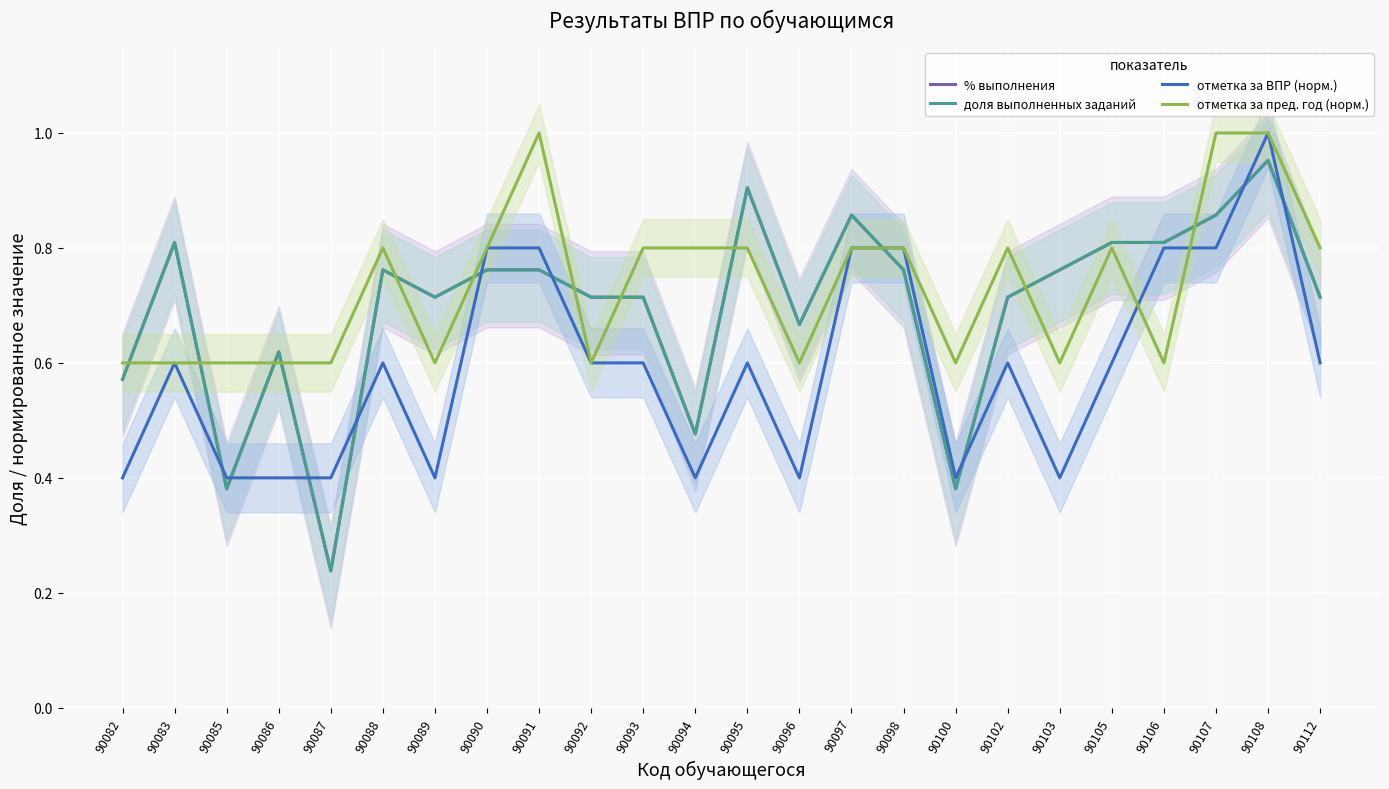

Which series changed the most between 90093 and 90103?

отметка за пред. год (норм.)